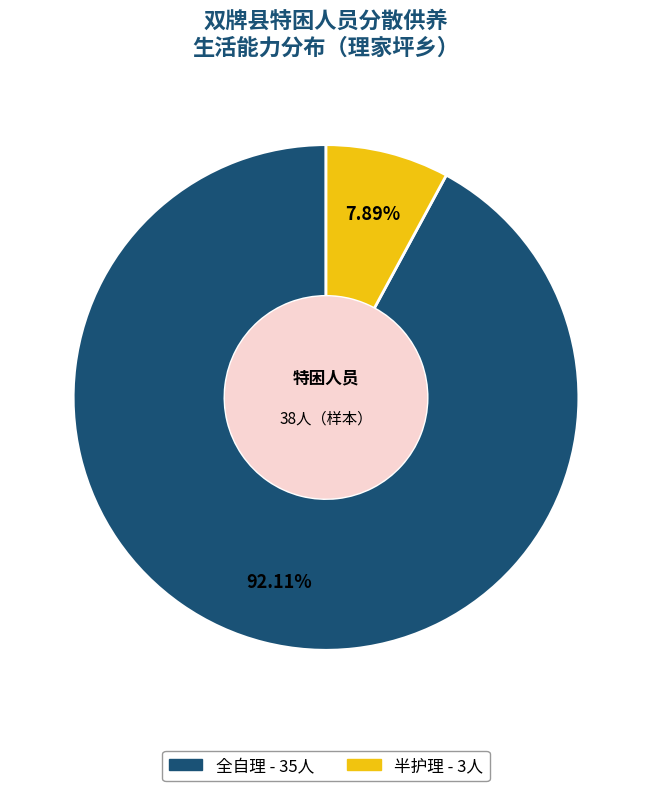

Count the number of slices in the pie.

2